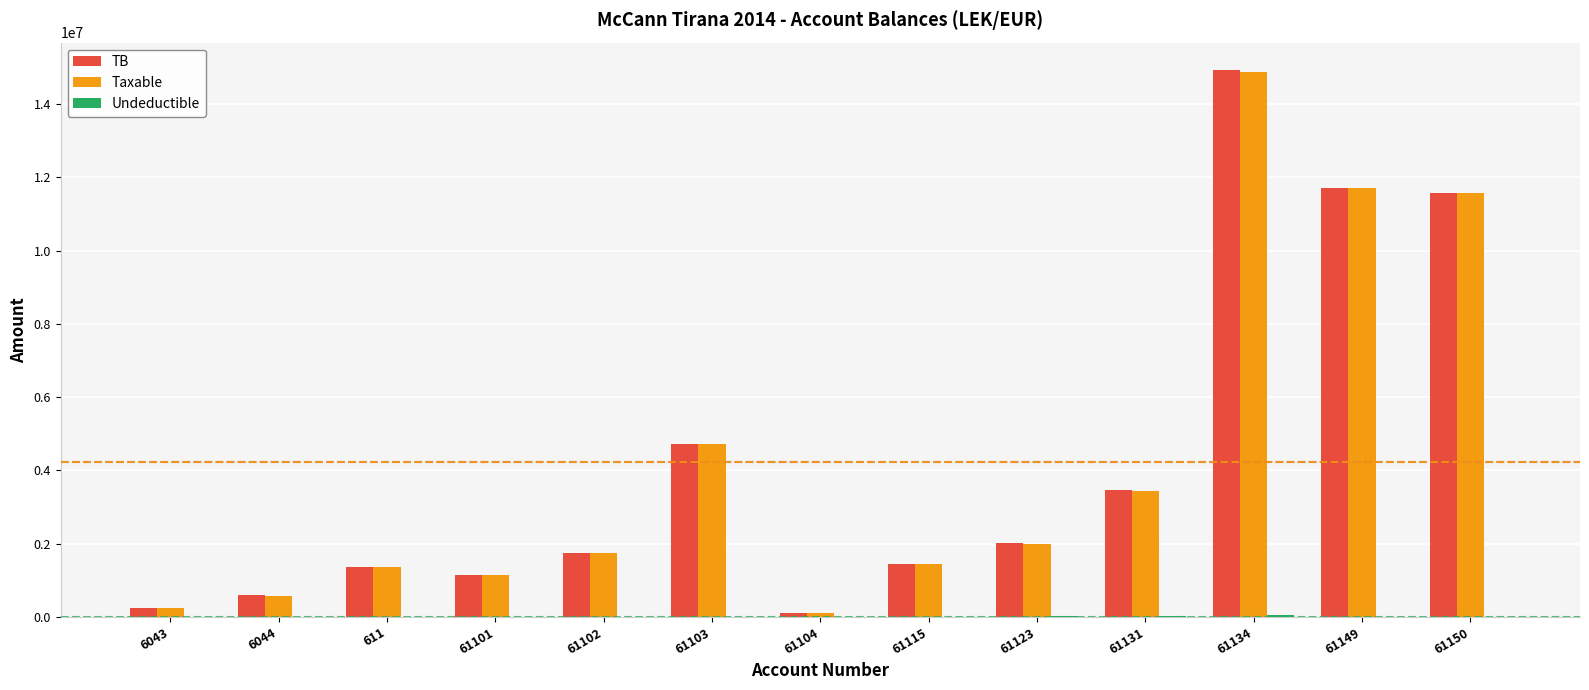

Between 61103 and 61104, which series saw the biggest shift?

TB